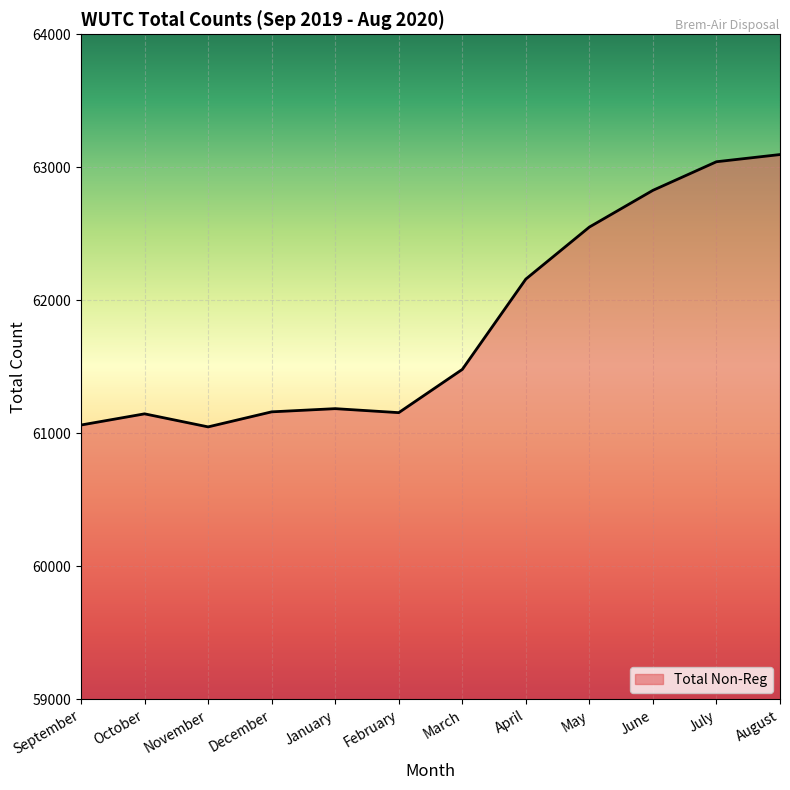

Between December and April, which is larger?

April